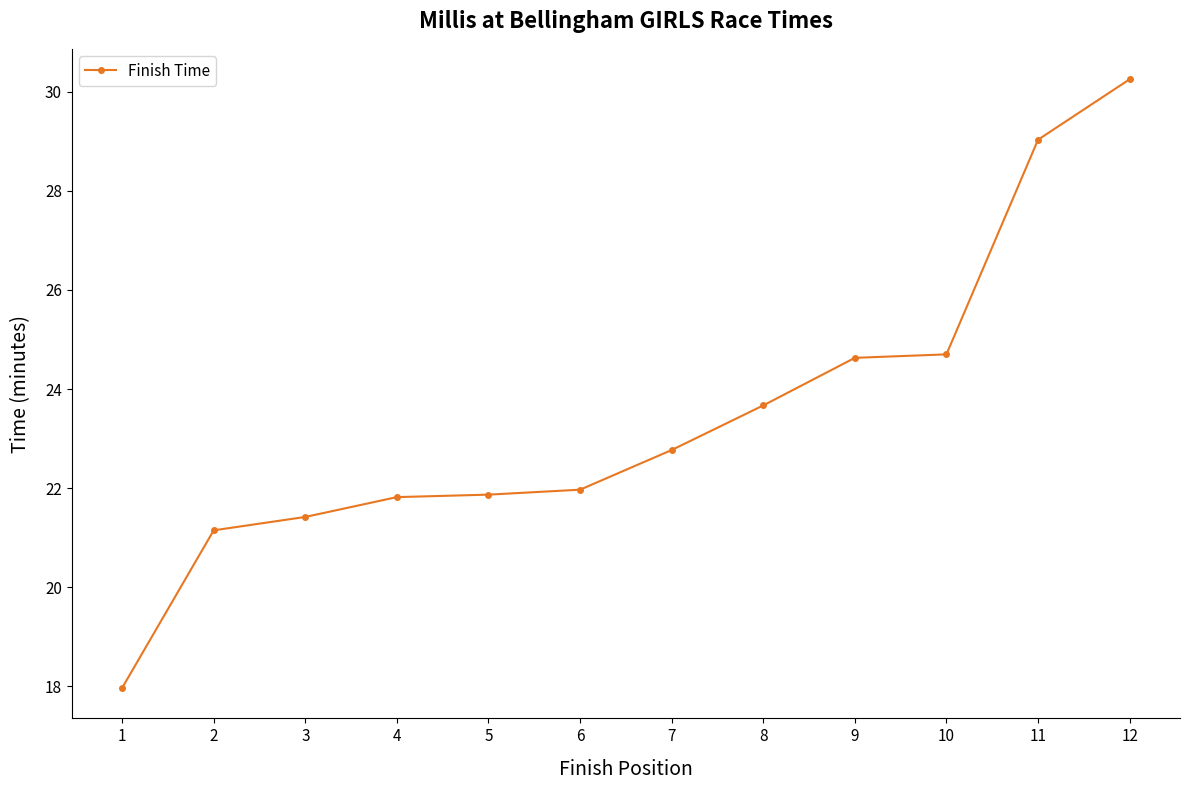

How many lines are shown in the chart?

1